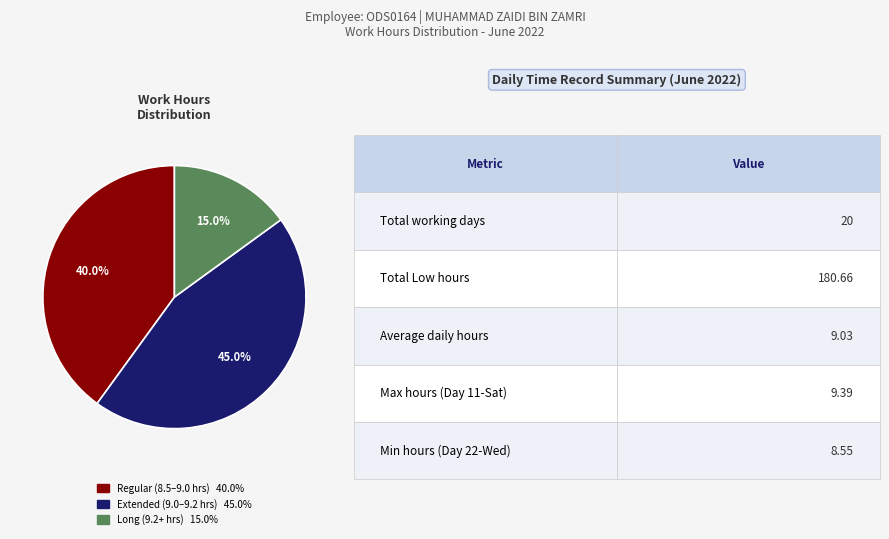

Does any single category account for the majority?

No